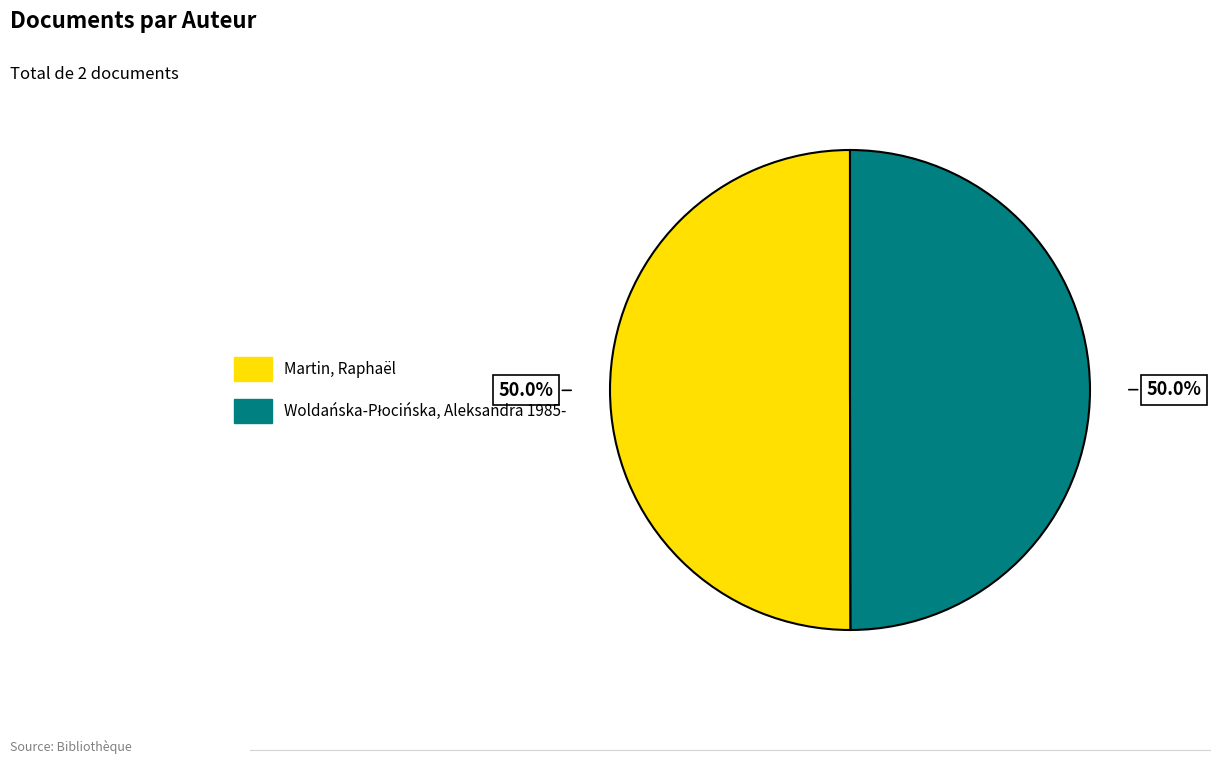

Count the number of slices in the pie.

2